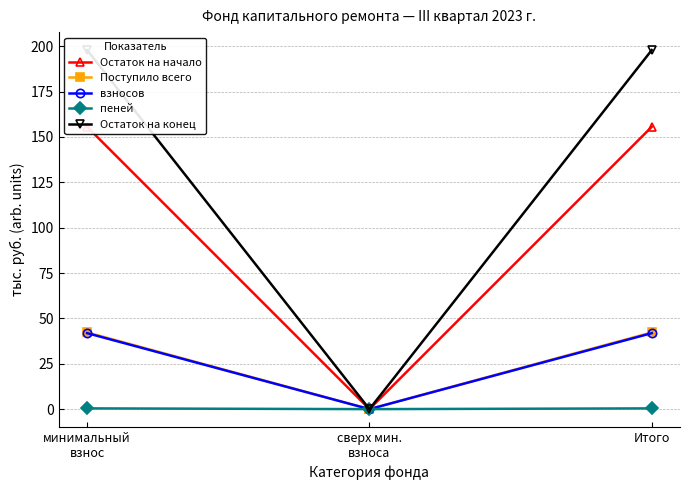

What is the value of the Поступило всего point at the 3rd from the left?

42.3